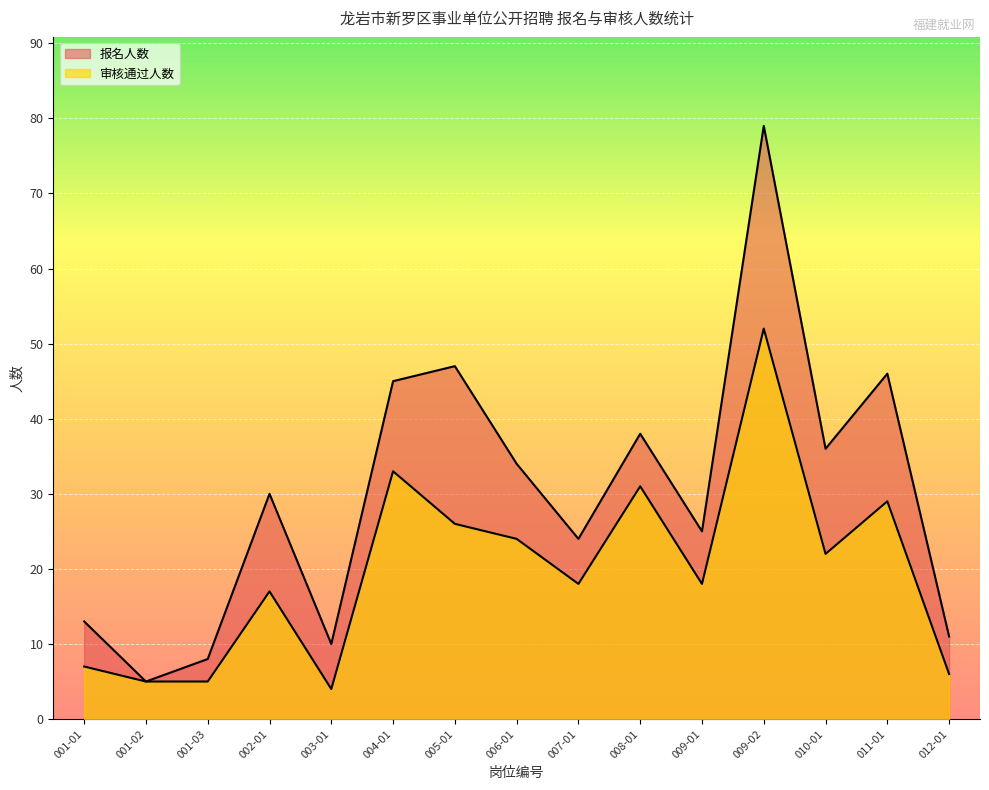

Reading left to right, list all the values displayed in this chart.

报名人数: 001-01=13	001-02=5	001-03=8	002-01=30	003-01=10	004-01=45	005-01=47	006-01=34	007-01=24	008-01=38	009-01=25	009-02=79	010-01=36	011-01=46	012-01=11
审核通过人数: 001-01=7	001-02=5	001-03=5	002-01=17	003-01=4	004-01=33	005-01=26	006-01=24	007-01=18	008-01=31	009-01=18	009-02=52	010-01=22	011-01=29	012-01=6